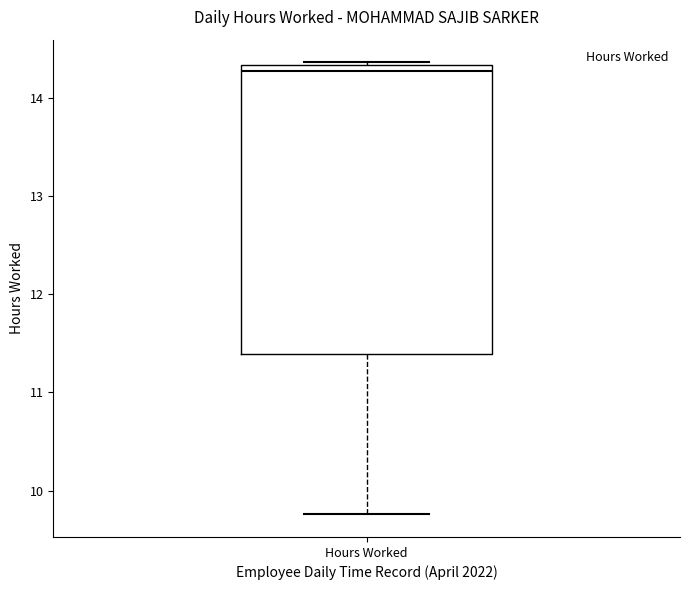

Where does the lower whisker of the box for Hours Worked end on the y-axis? The values are not printed on the chart, so give them approximately, as read against the axis.

9.8